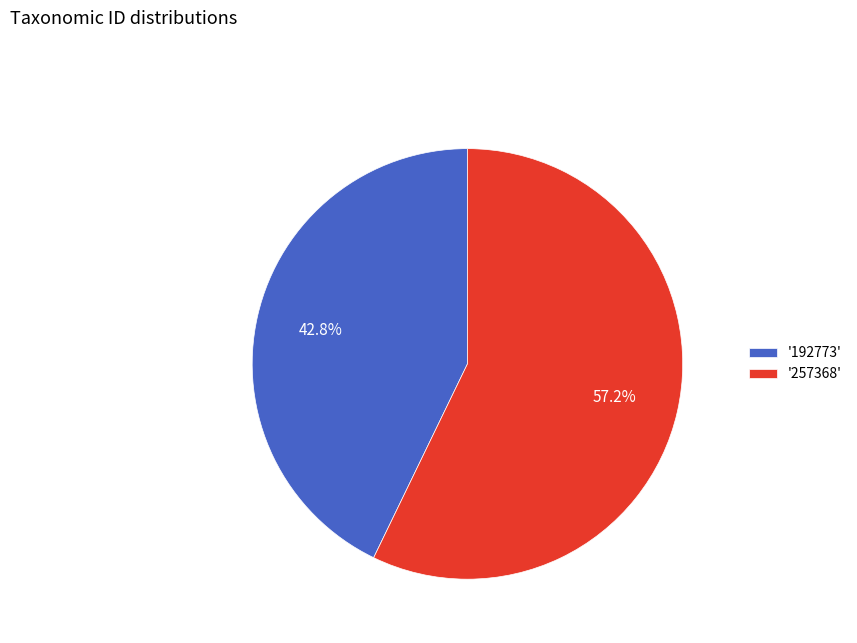

Is there any slice that represents more than half of the pie?

Yes